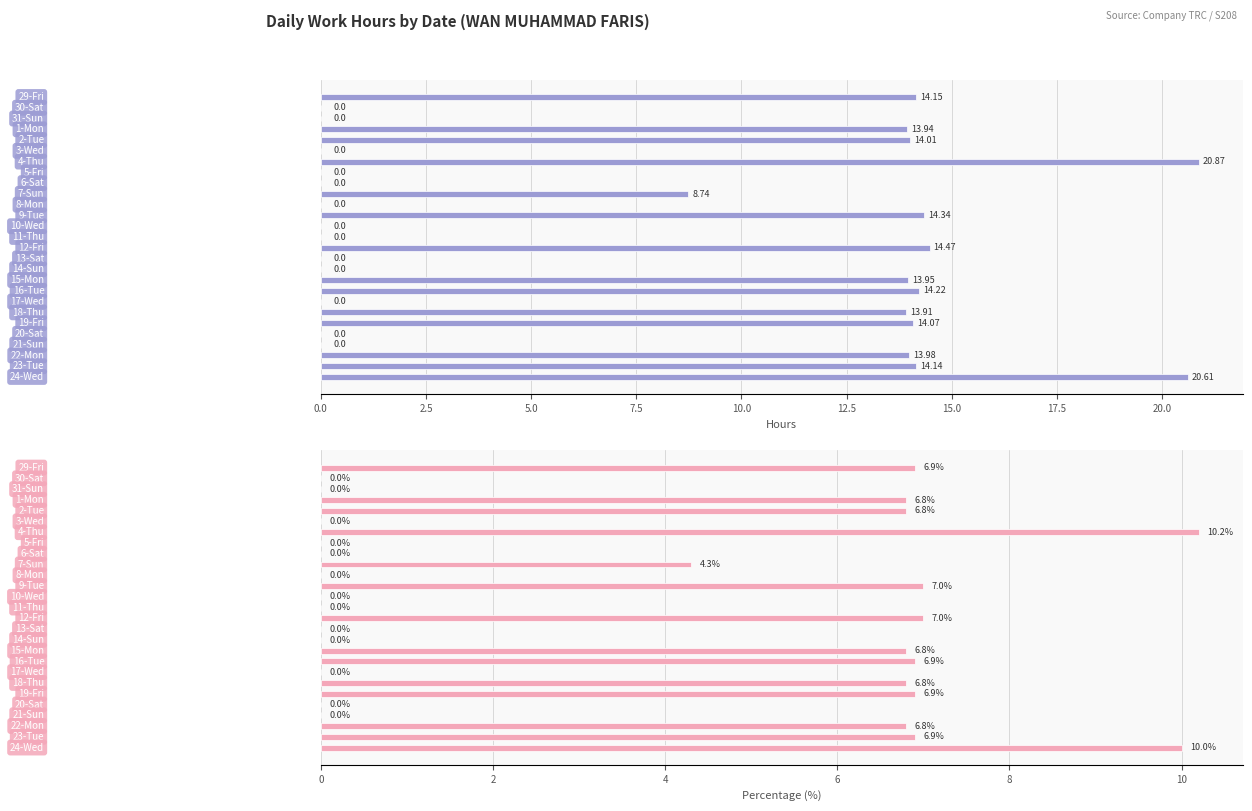

Rank the series by their average value, from lowest to highest.

Low (%), Low (Hours)